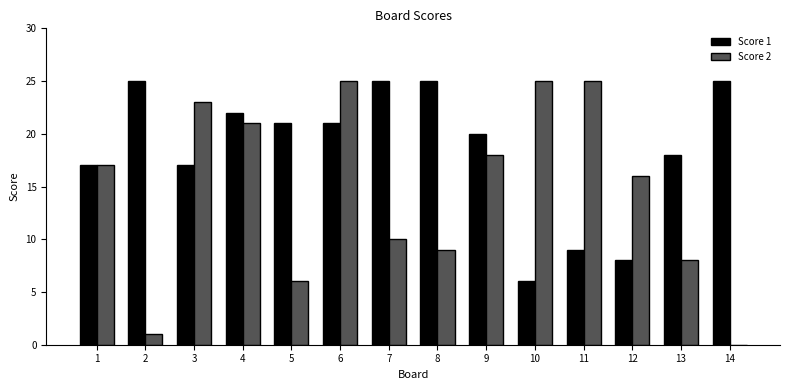

How many groups of bars are there?

14